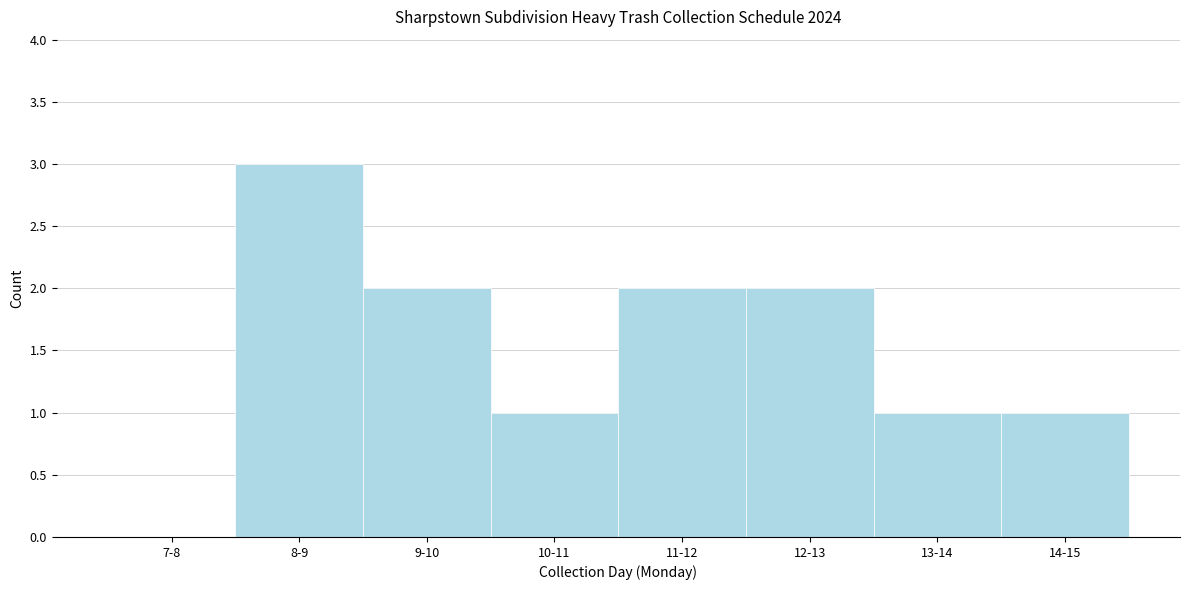

Reading left to right, transcribe all the data shown in this chart.

7-8=0	8-9=3	9-10=2	10-11=1	11-12=2	12-13=2	13-14=1	14-15=1